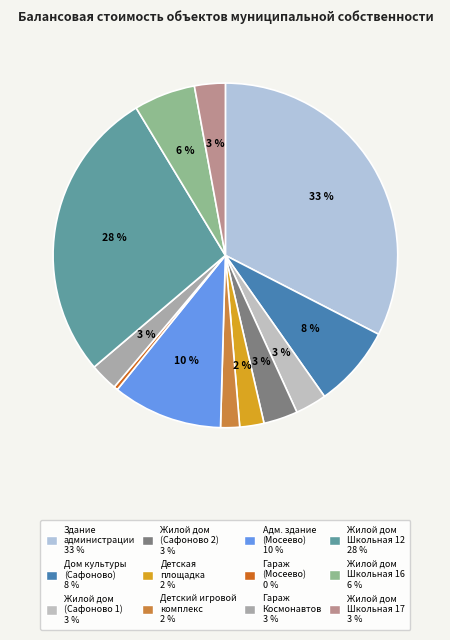

How many slices are in this pie chart?

12